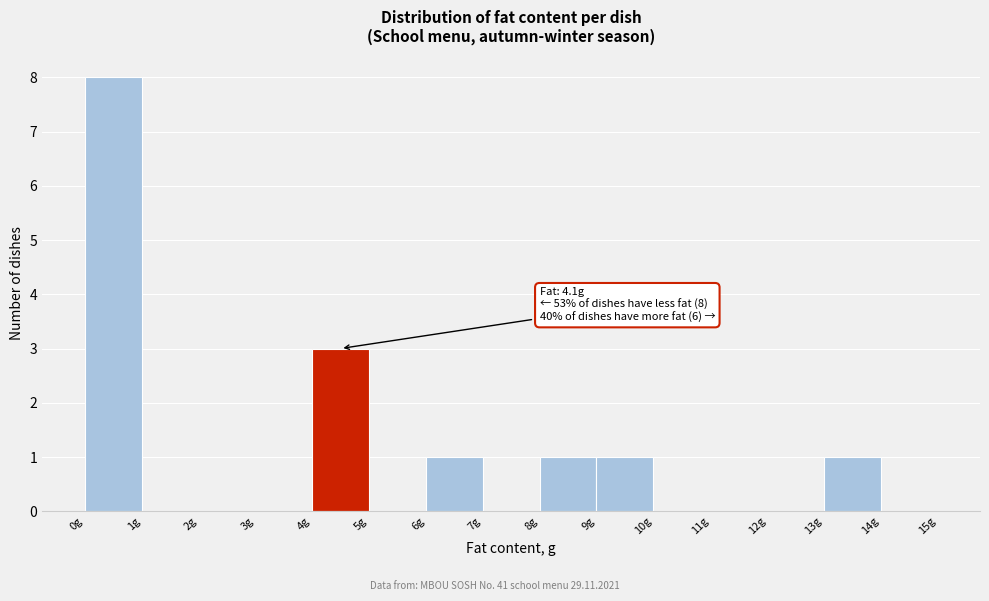

Over which range of the x-axis is the bar tallest?

0 to 1